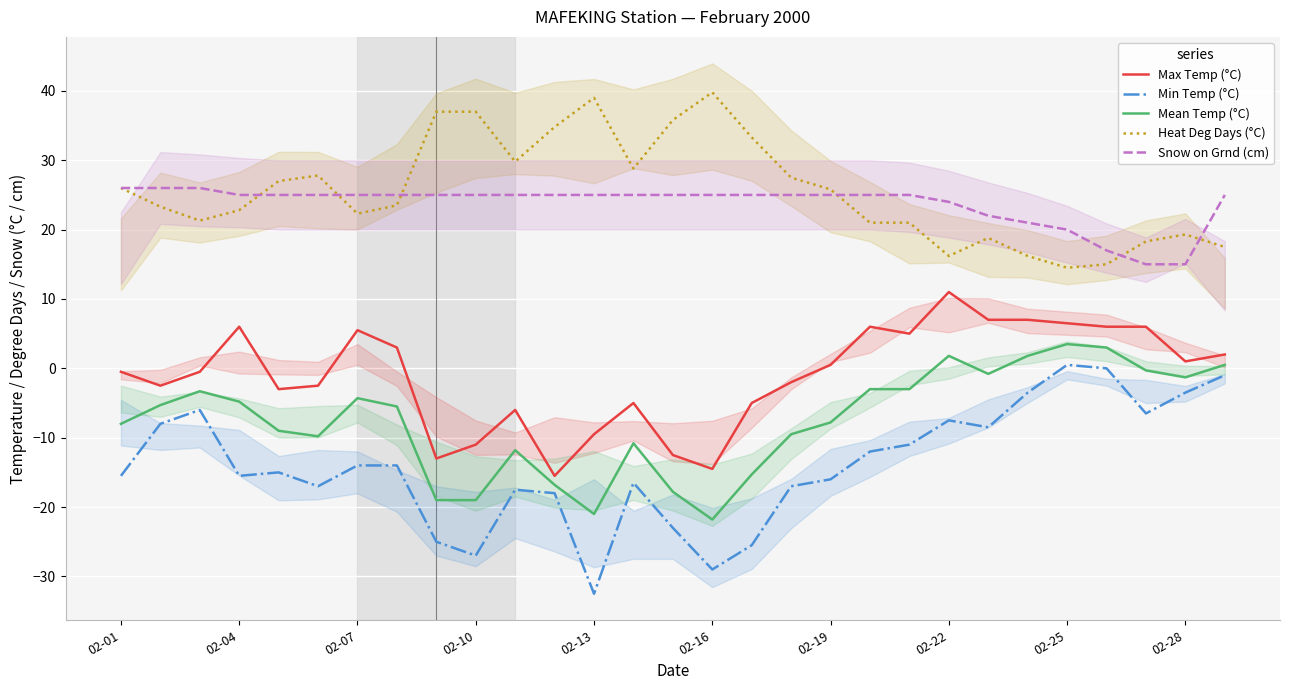

What is the lowest value of the Heat Deg Days (°C) series?

14.5